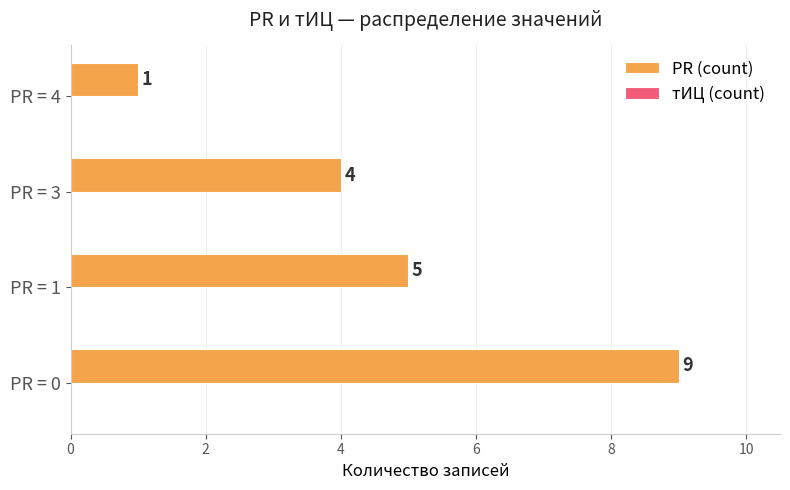

The value at PR = 1 is 1. True or false?

False